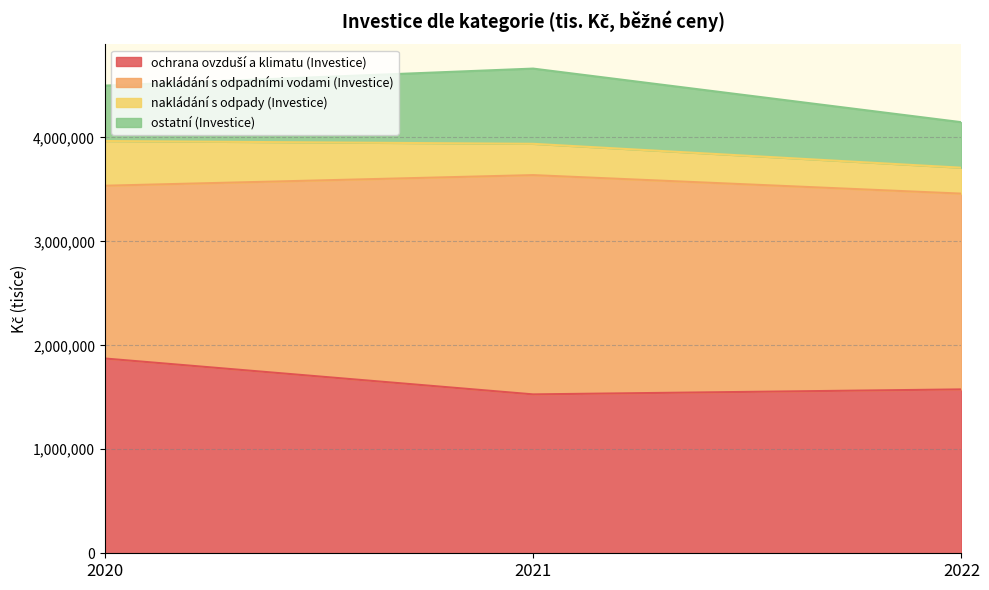

What is the total value across all series at 2021?

4661114